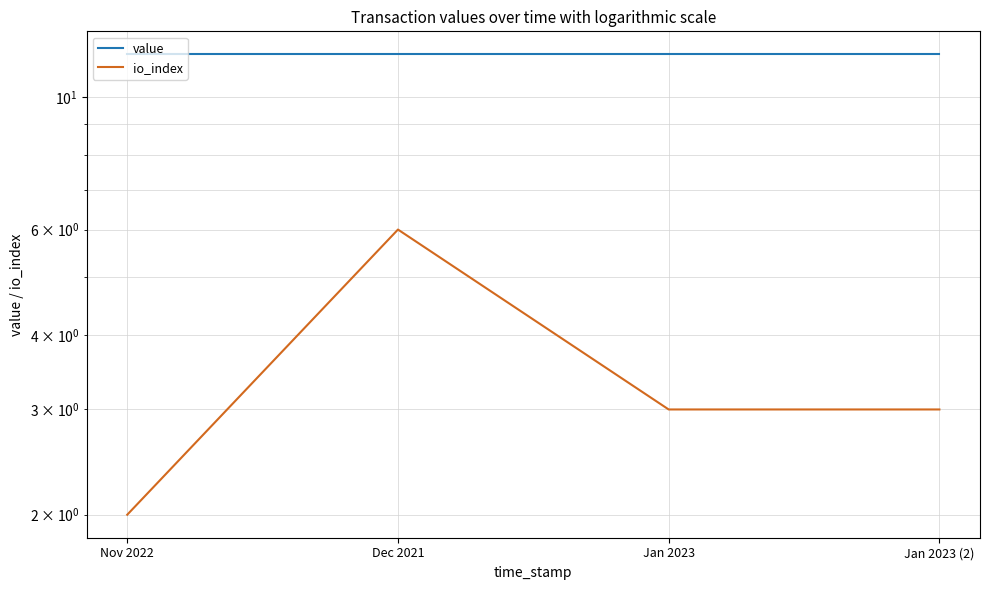

What is the minimum value for io_index?

2.0